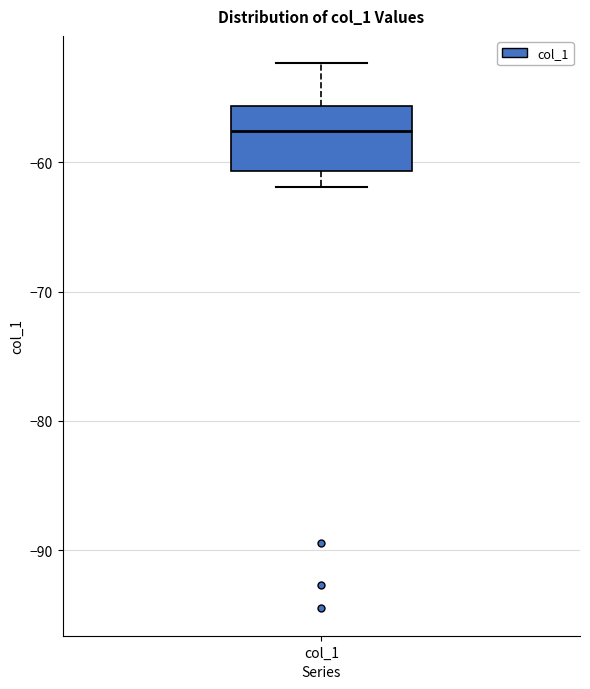

Where does the lower whisker of the box for col_1 end on the y-axis? The values are not printed on the chart, so give them approximately, as read against the axis.

-62